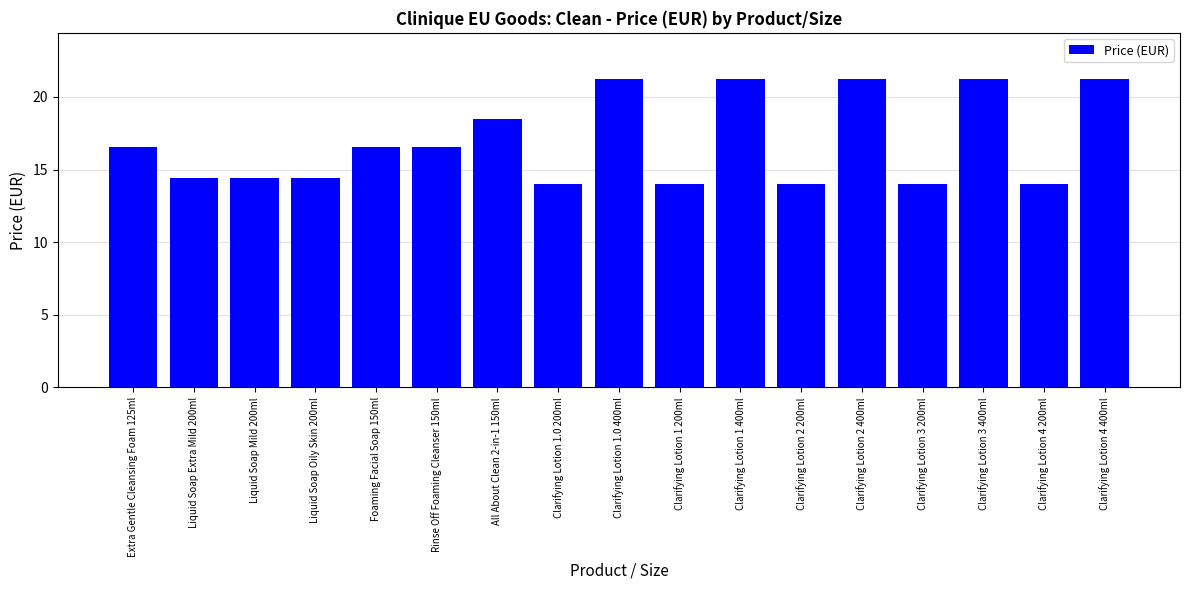

Is it true that the value at Extra Gentle Cleansing Foam 125ml is 22.0?

False